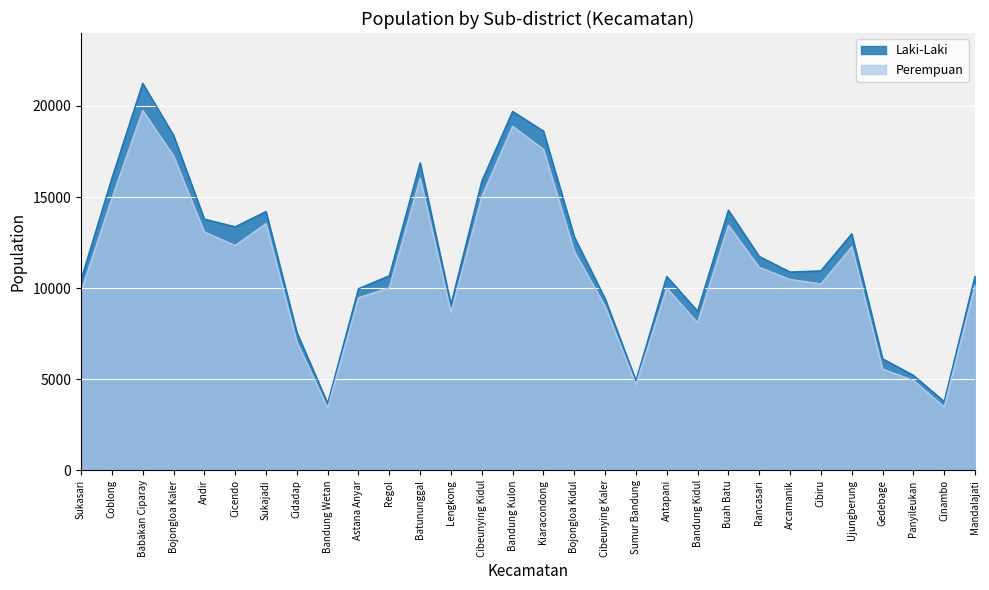

Is it true that Perempuan equals 11145 at Rancasari?

True